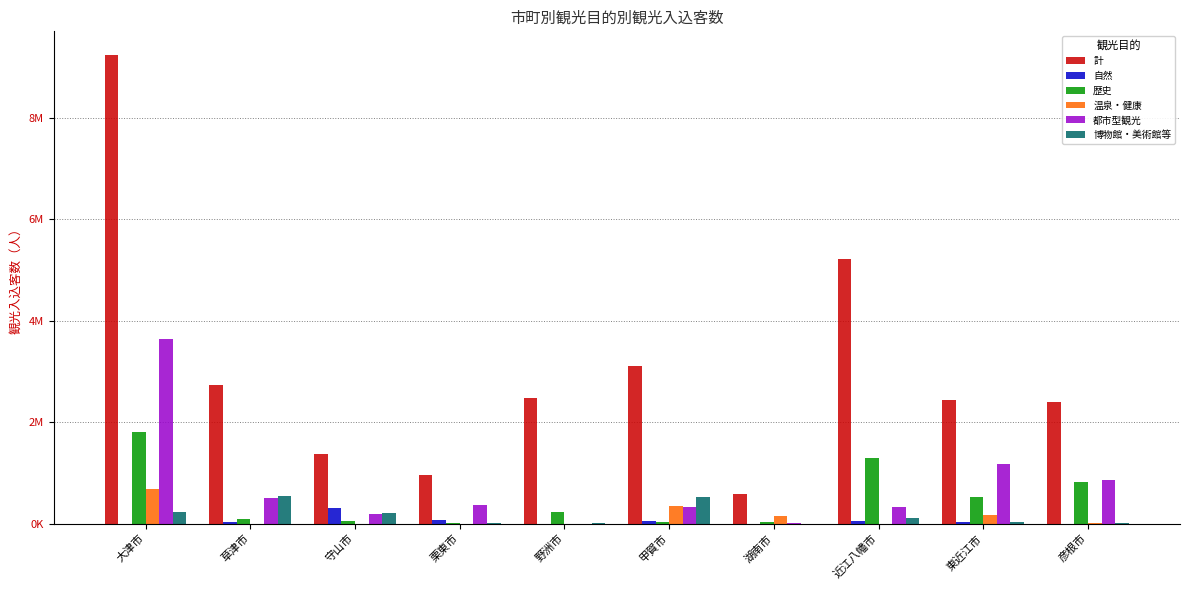

Which series has the largest total across all categories?

計